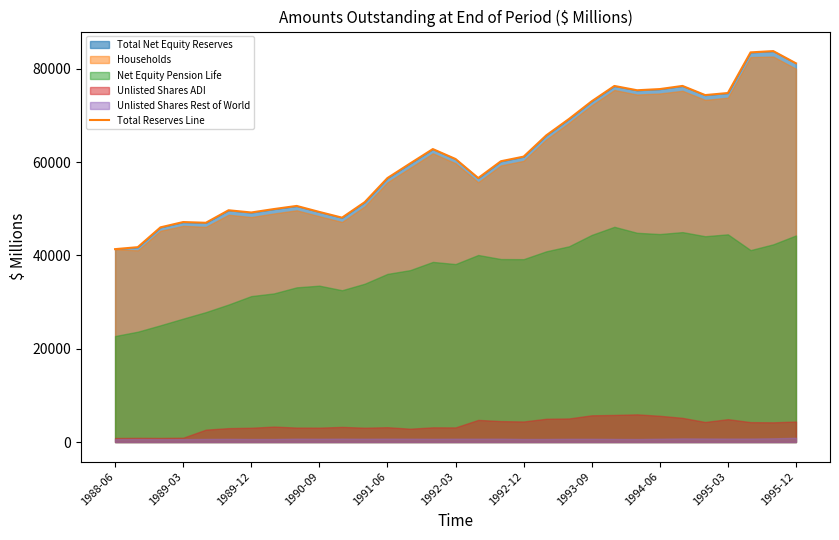

Approximately how many times larger is the value at 12 compared to 19?

0.9